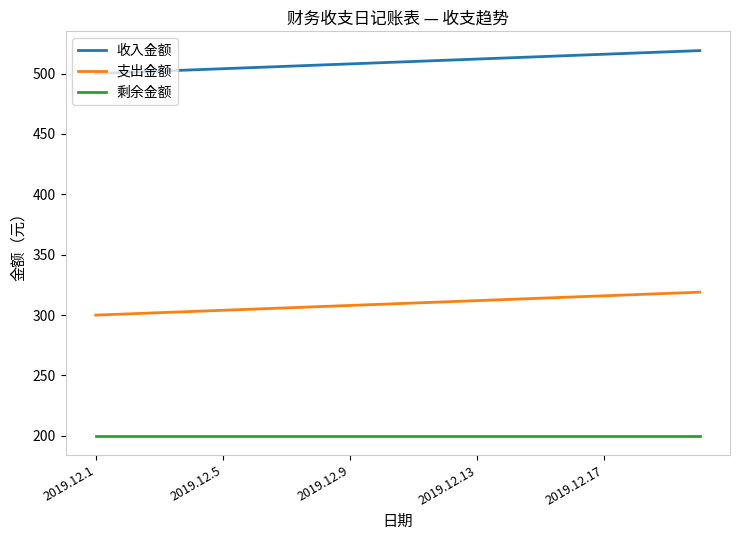

True or false: 收入金额 and 支出金额 cross at least once.

False